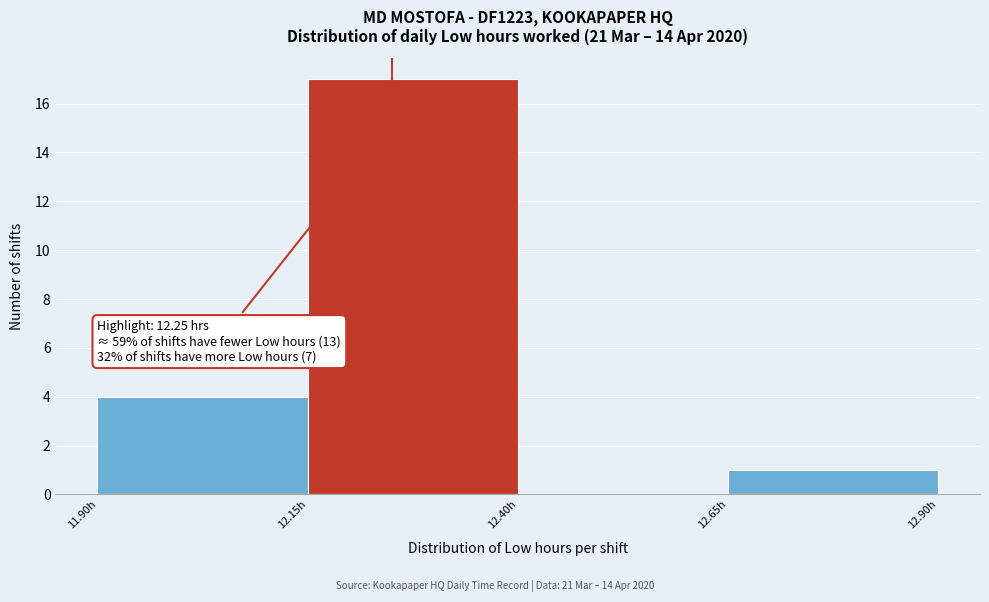

Which range on the x-axis has the tallest bar?

12.15 to 12.40